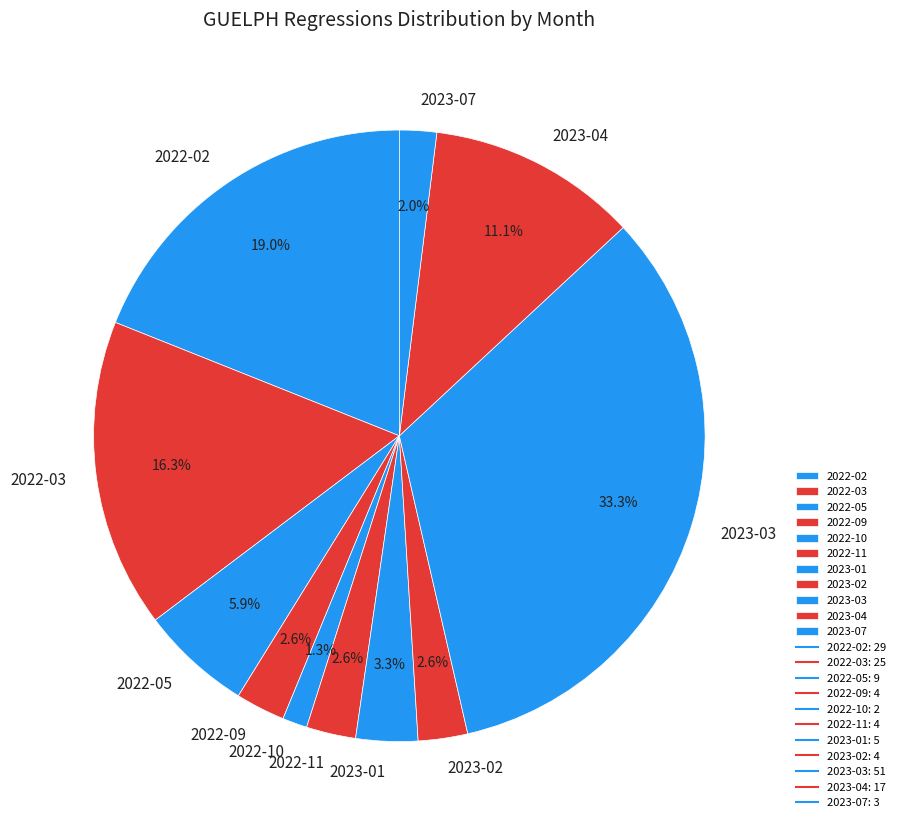

True or false: 2023-04 accounts for 11% of the total.

True